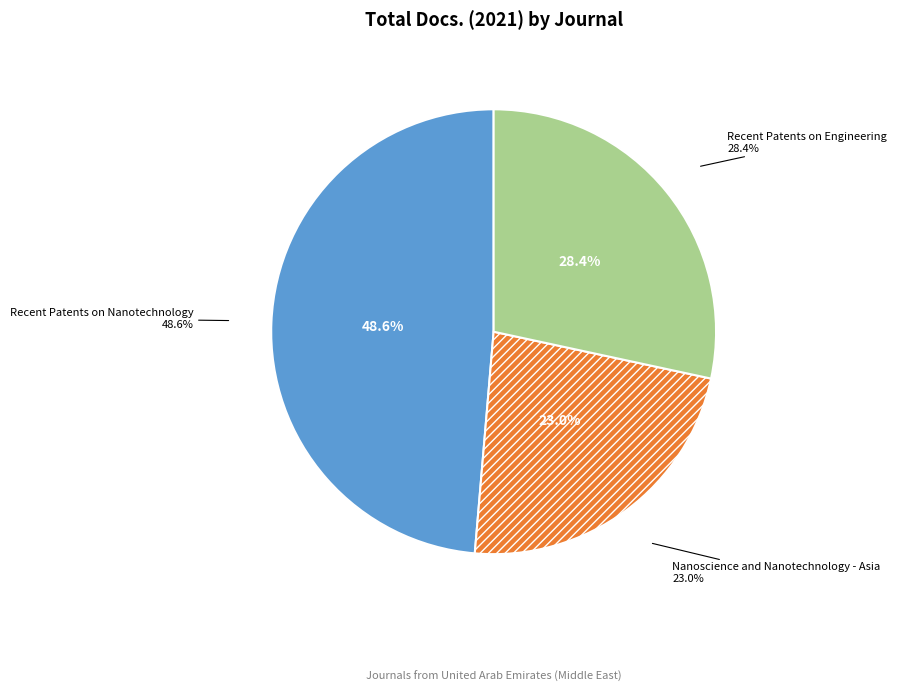

To the nearest percent, what portion does Recent Patents on Engineering represent?

28%